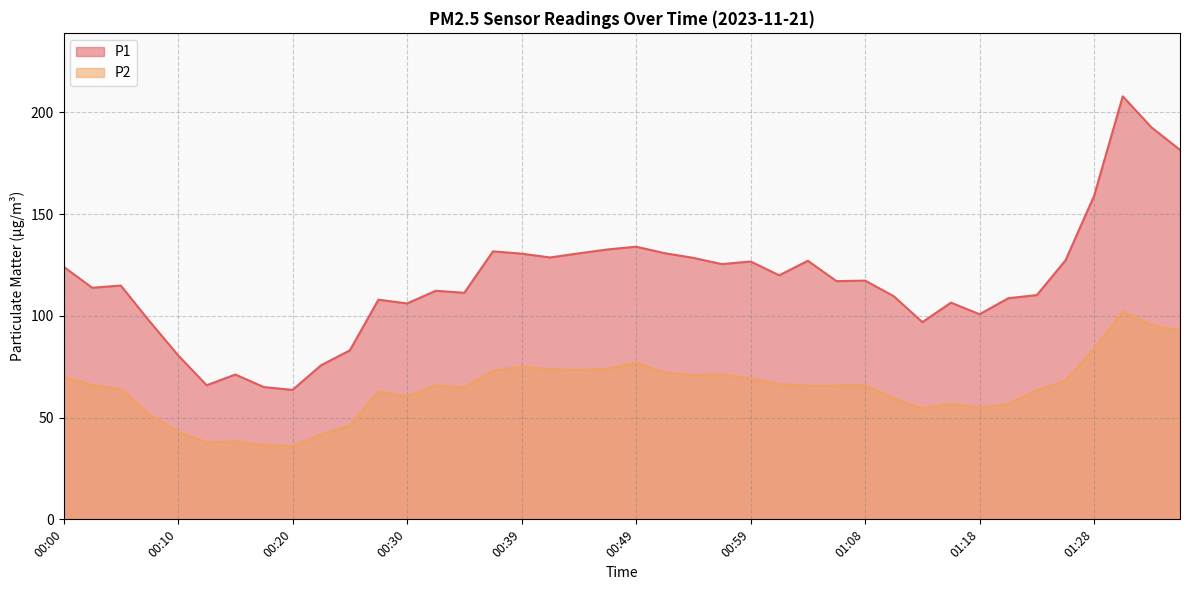

What is the total value across all series at 01:08?

183.3